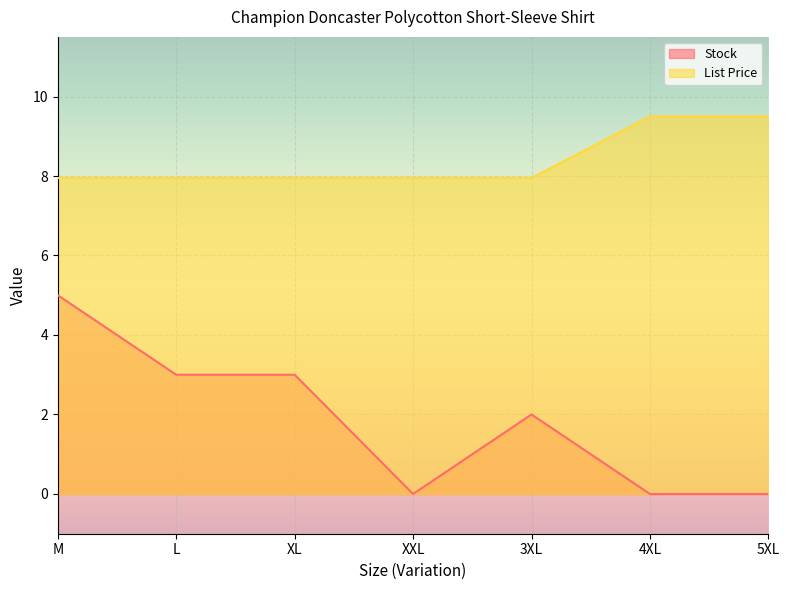

Is it true that List Price equals 8.0 at L?

True